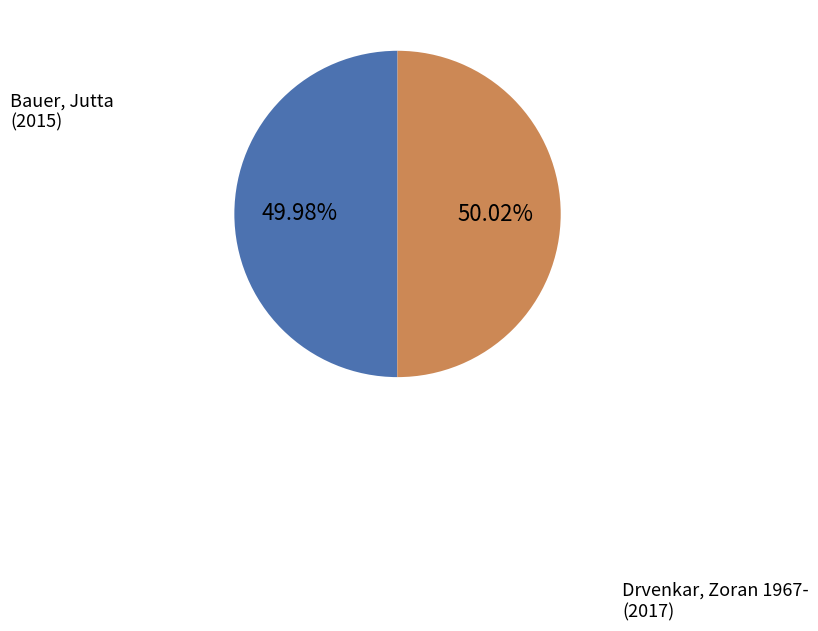

To the nearest percent, what percentage of the pie is Bauer, Jutta?

50%